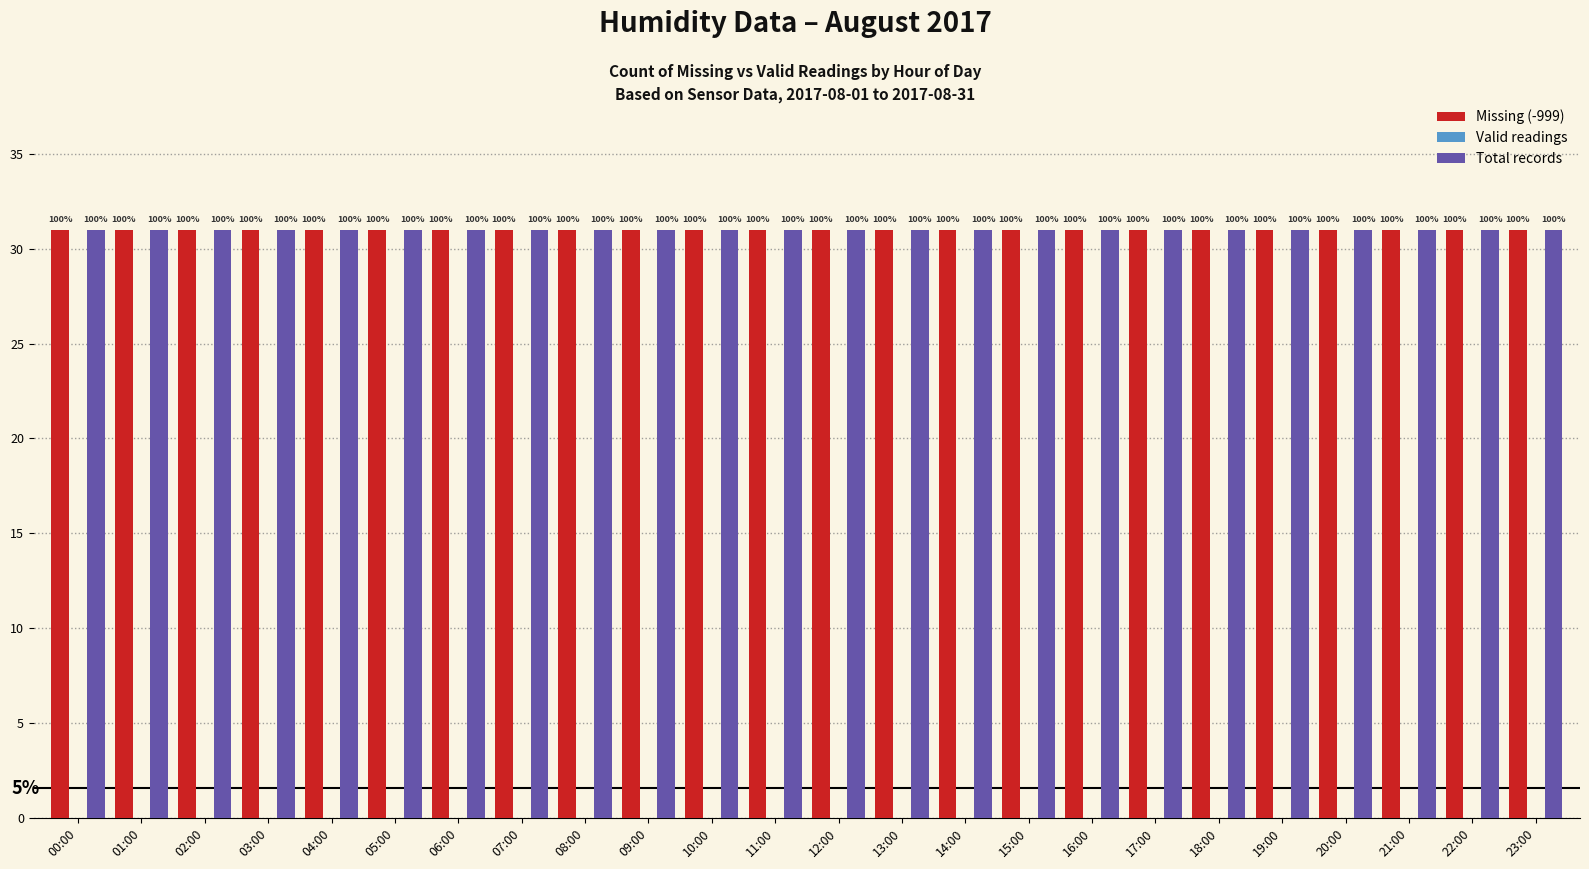

Which series has the largest range (max minus min)?

Missing (-999)